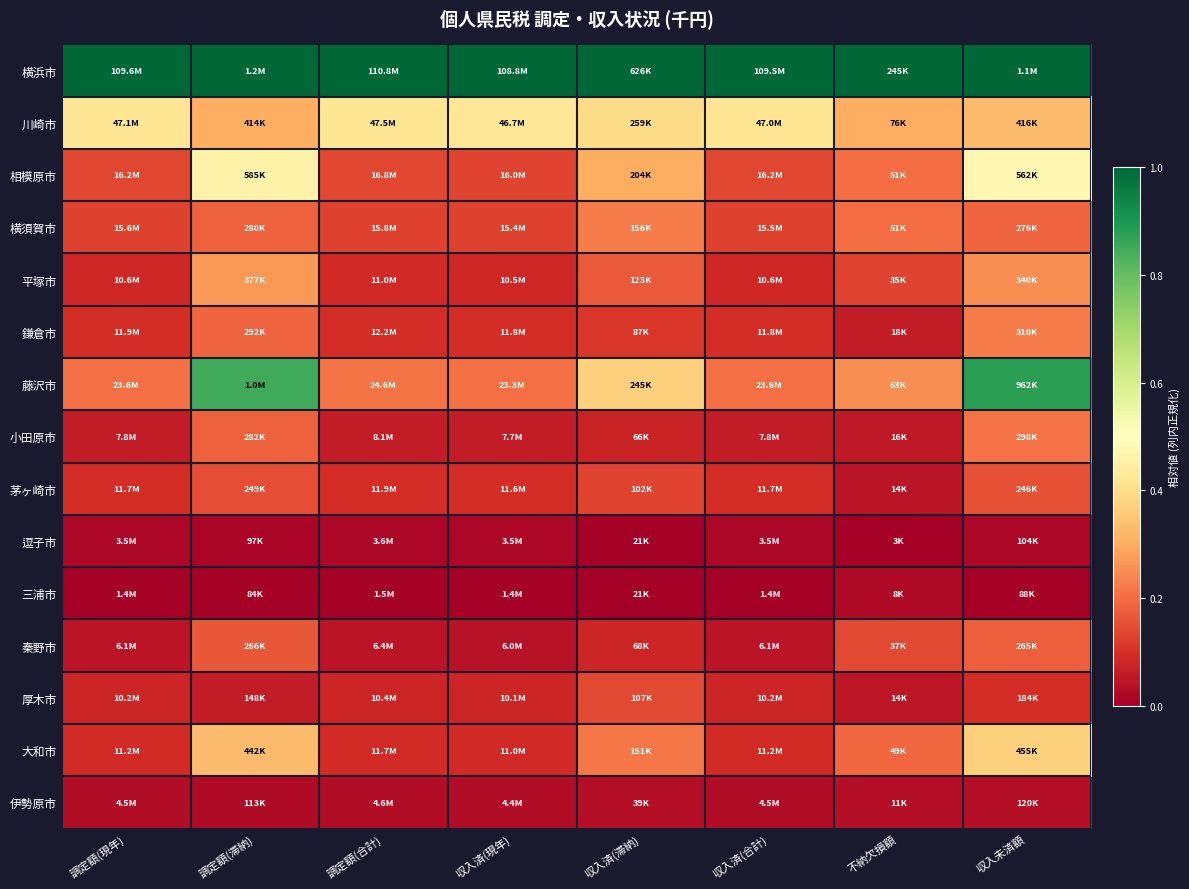

Reading left to right, transcribe all the data shown in this chart.

横浜市: 調定額(現年)=1.0	調定額(滞納)=1.0	調定額(合計)=1.0	収入済(現年)=1.0	収入済(滞納)=1.0	収入済(合計)=1.0	不納欠損額=1.0	収入未済額=1.0
川崎市: 調定額(現年)=0.4	調定額(滞納)=0.3	調定額(合計)=0.4	収入済(現年)=0.4	収入済(滞納)=0.4	収入済(合計)=0.4	不納欠損額=0.3	収入未済額=0.3
相模原市: 調定額(現年)=0.1	調定額(滞納)=0.5	調定額(合計)=0.1	収入済(現年)=0.1	収入済(滞納)=0.3	収入済(合計)=0.1	不納欠損額=0.2	収入未済額=0.5
横須賀市: 調定額(現年)=0.1	調定額(滞納)=0.2	調定額(合計)=0.1	収入済(現年)=0.1	収入済(滞納)=0.2	収入済(合計)=0.1	不納欠損額=0.2	収入未済額=0.2
平塚市: 調定額(現年)=0.1	調定額(滞納)=0.3	調定額(合計)=0.1	収入済(現年)=0.1	収入済(滞納)=0.2	収入済(合計)=0.1	不納欠損額=0.1	収入未済額=0.3
鎌倉市: 調定額(現年)=0.1	調定額(滞納)=0.2	調定額(合計)=0.1	収入済(現年)=0.1	収入済(滞納)=0.1	収入済(合計)=0.1	不納欠損額=0.1	収入未済額=0.2
藤沢市: 調定額(現年)=0.2	調定額(滞納)=0.8	調定額(合計)=0.2	収入済(現年)=0.2	収入済(滞納)=0.4	収入済(合計)=0.2	不納欠損額=0.3	収入未済額=0.9
小田原市: 調定額(現年)=0.1	調定額(滞納)=0.2	調定額(合計)=0.1	収入済(現年)=0.1	収入済(滞納)=0.1	収入済(合計)=0.1	不納欠損額=0.1	収入未済額=0.2
茅ヶ崎市: 調定額(現年)=0.1	調定額(滞納)=0.2	調定額(合計)=0.1	収入済(現年)=0.1	収入済(滞納)=0.1	収入済(合計)=0.1	不納欠損額=0.0	収入未済額=0.2
逗子市: 調定額(現年)=0.0	調定額(滞納)=0.0	調定額(合計)=0.0	収入済(現年)=0.0	収入済(滞納)=0.0	収入済(合計)=0.0	不納欠損額=0.0	収入未済額=0.0
三浦市: 調定額(現年)=0.0	調定額(滞納)=0.0	調定額(合計)=0.0	収入済(現年)=0.0	収入済(滞納)=0.0	収入済(合計)=0.0	不納欠損額=0.0	収入未済額=0.0
秦野市: 調定額(現年)=0.0	調定額(滞納)=0.2	調定額(合計)=0.0	収入済(現年)=0.0	収入済(滞納)=0.1	収入済(合計)=0.0	不納欠損額=0.1	収入未済額=0.2
厚木市: 調定額(現年)=0.1	調定額(滞納)=0.1	調定額(合計)=0.1	収入済(現年)=0.1	収入済(滞納)=0.1	収入済(合計)=0.1	不納欠損額=0.0	収入未済額=0.1
大和市: 調定額(現年)=0.1	調定額(滞納)=0.3	調定額(合計)=0.1	収入済(現年)=0.1	収入済(滞納)=0.2	収入済(合計)=0.1	不納欠損額=0.2	収入未済額=0.4
伊勢原市: 調定額(現年)=0.0	調定額(滞納)=0.0	調定額(合計)=0.0	収入済(現年)=0.0	収入済(滞納)=0.0	収入済(合計)=0.0	不納欠損額=0.0	収入未済額=0.0